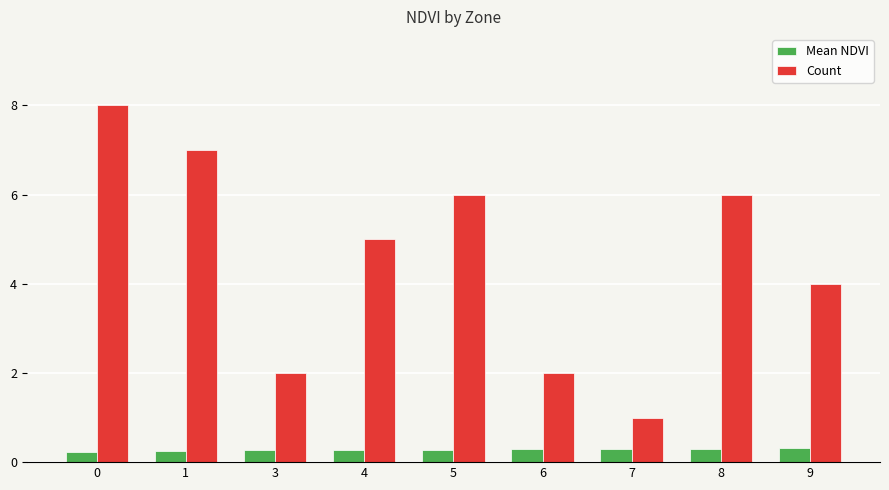

Rank the series at 6 from highest to lowest value.

Count, Mean NDVI